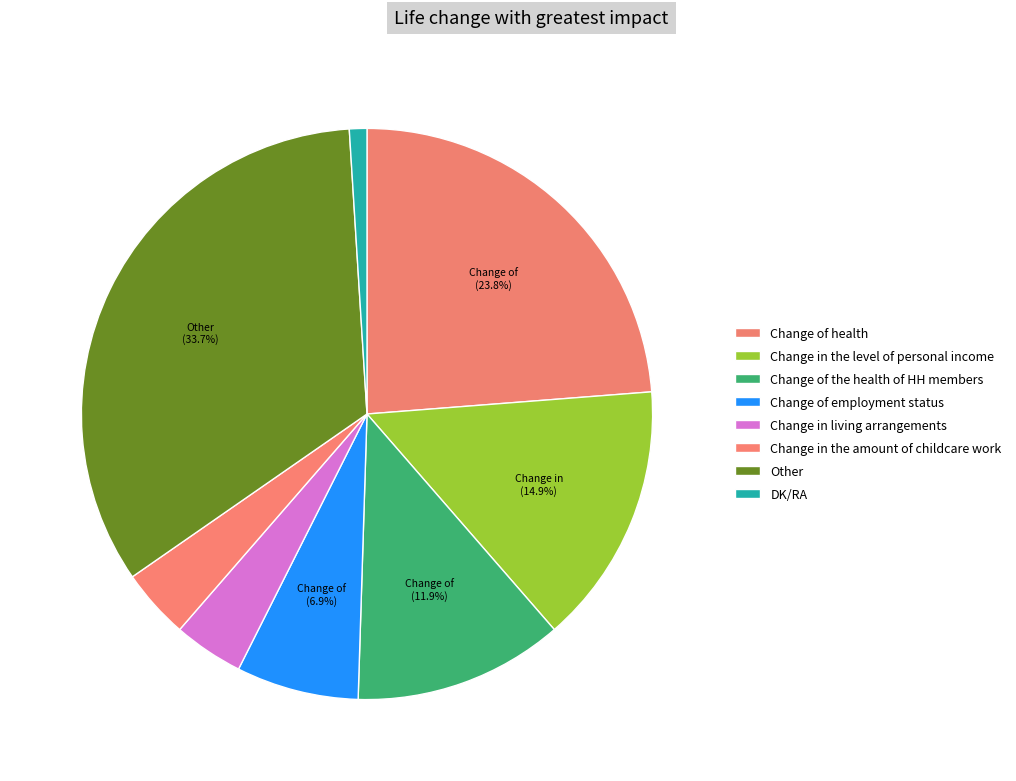

To the nearest percent, what is the difference between the DK/RA and Change of the health of HH members slice percentages?

11%